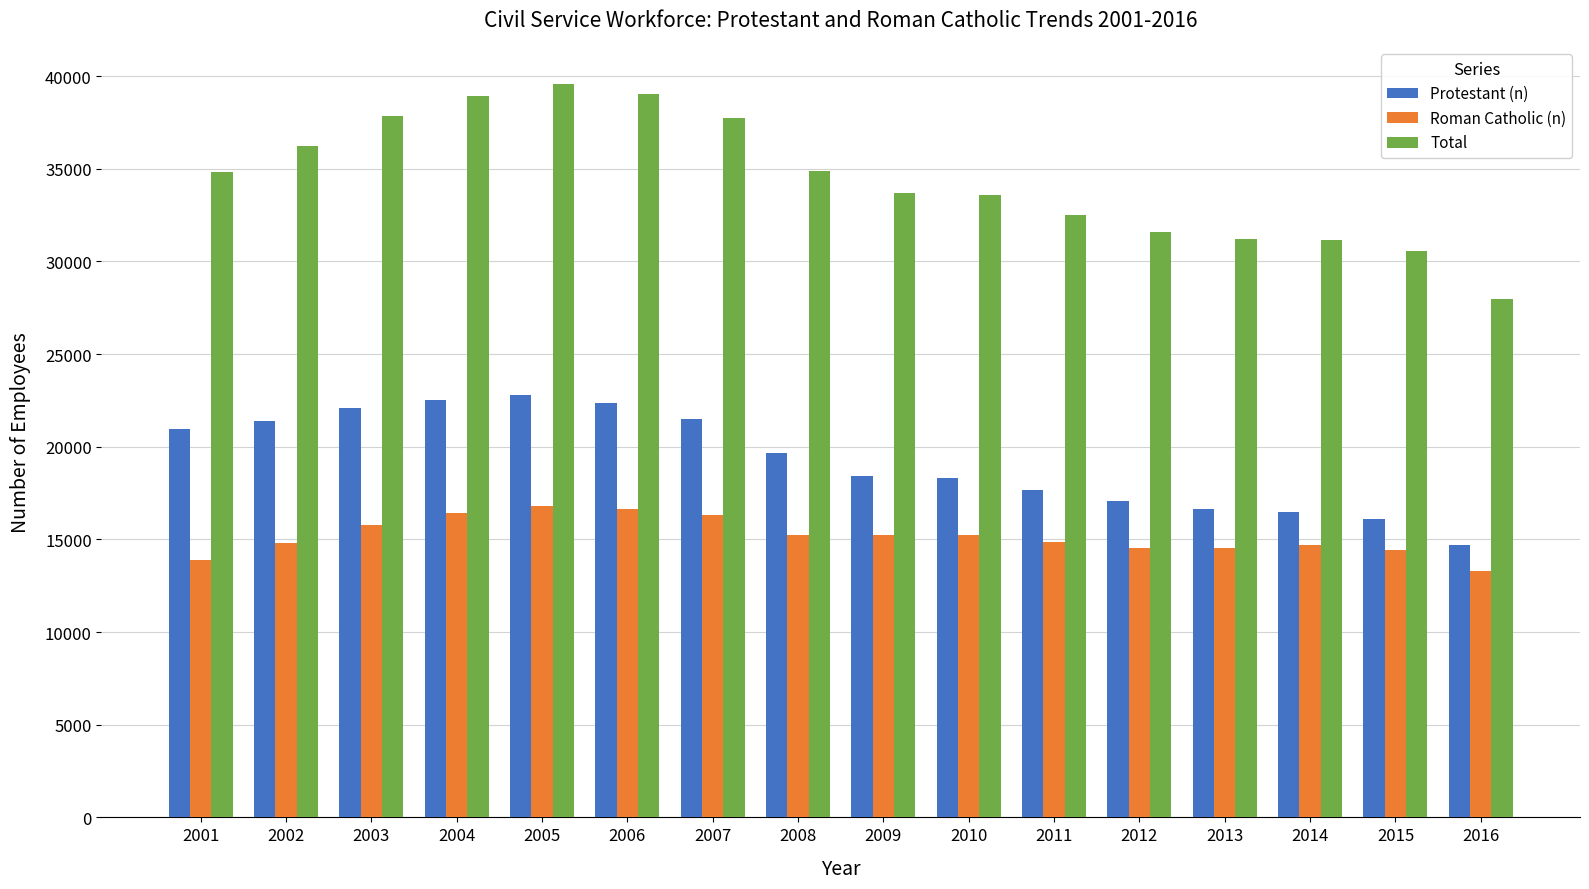

List the series in order of their overall mean, highest first.

Total, Protestant (n), Roman Catholic (n)